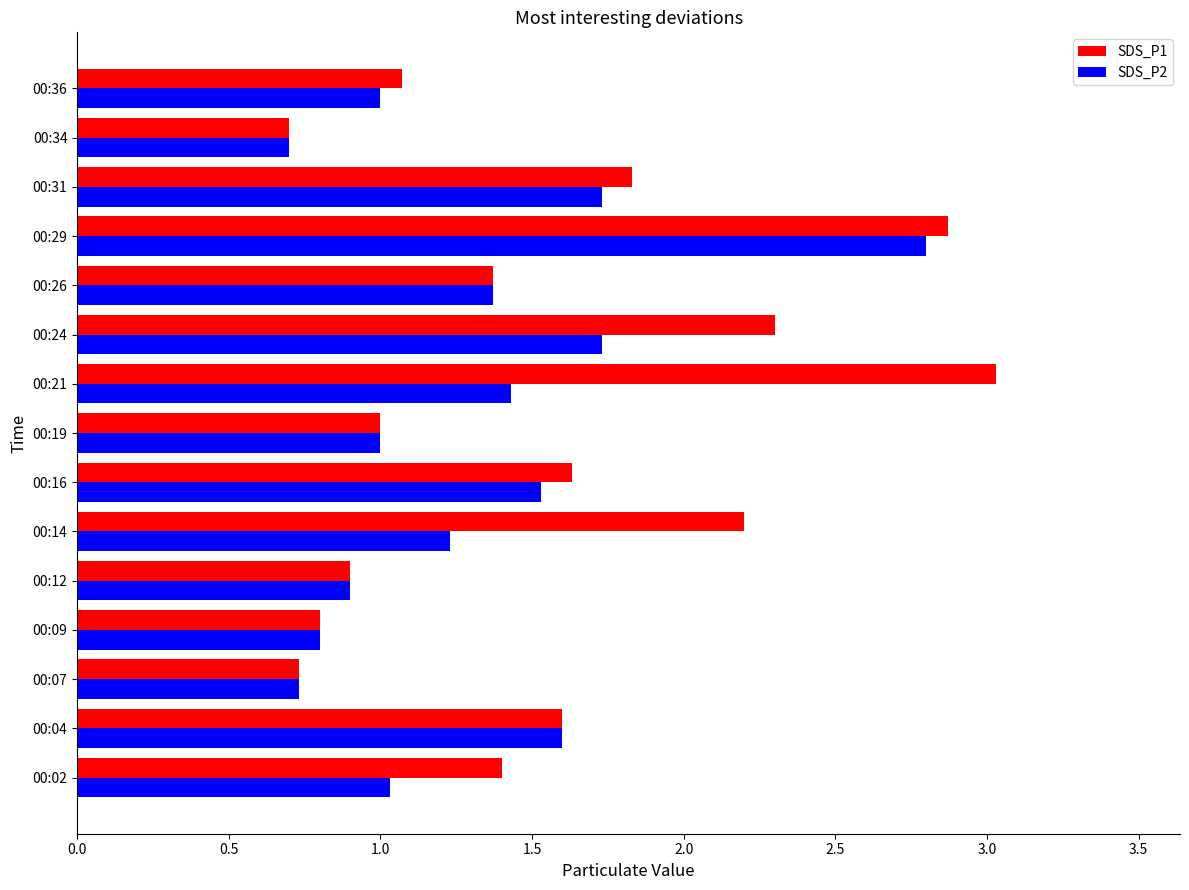

What is the sum of all SDS_P2 values?

19.6